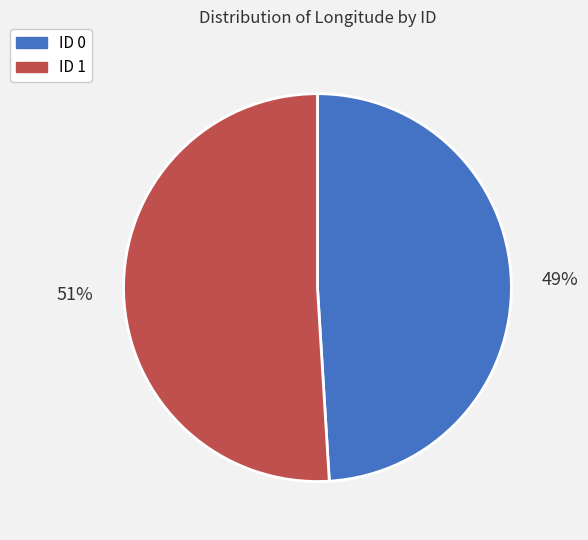

Rank the categories by value from lowest to highest.

ID 0, ID 1